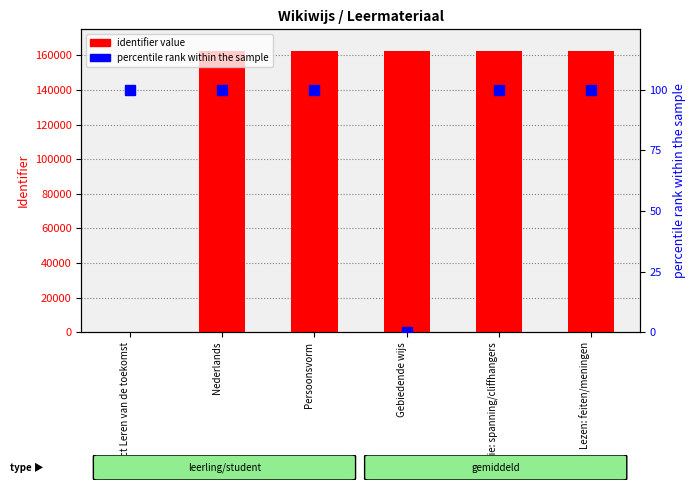

Which category has the lowest value in the percentile rank within the sample series?

Gebiedende wijs